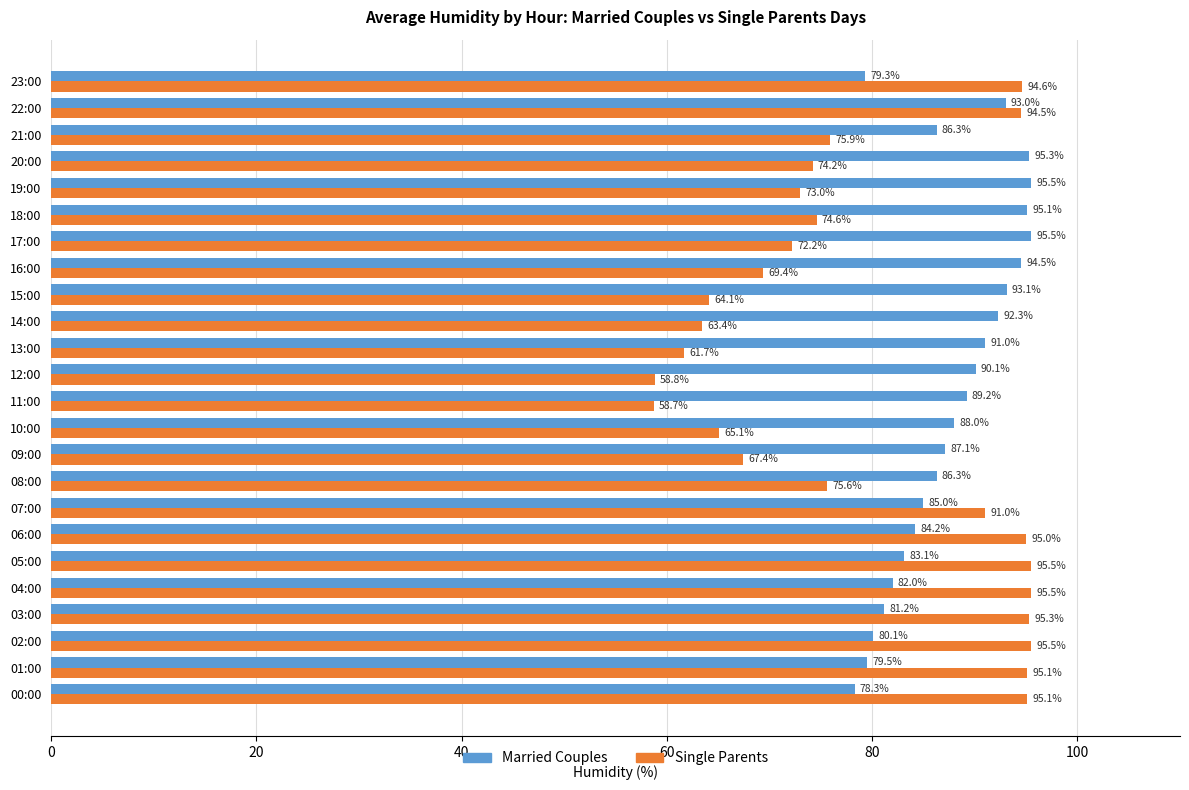

Where is Single Parents nearest to the value 77?

21:00